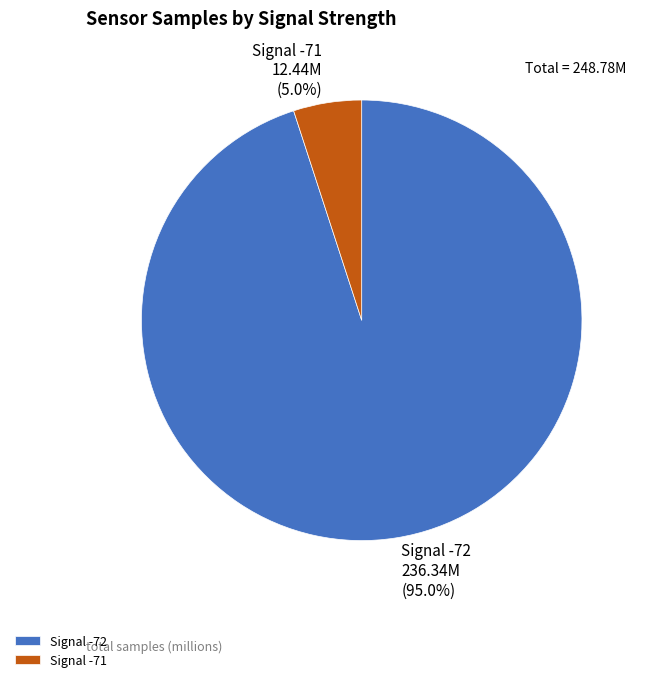

Rank the categories by value from lowest to highest.

Signal -71, Signal -72